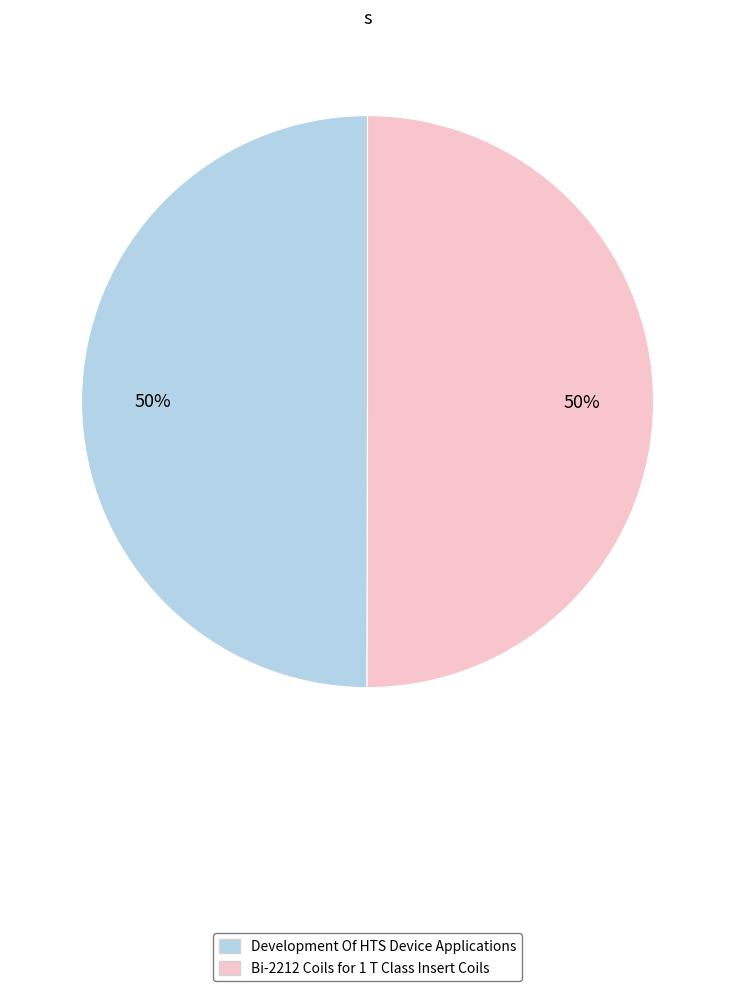

Approximately how many times larger is the value at Development Of HTS Device Applications compared to Bi-2212 Coils for 1 T Class Insert Coils?

1.0